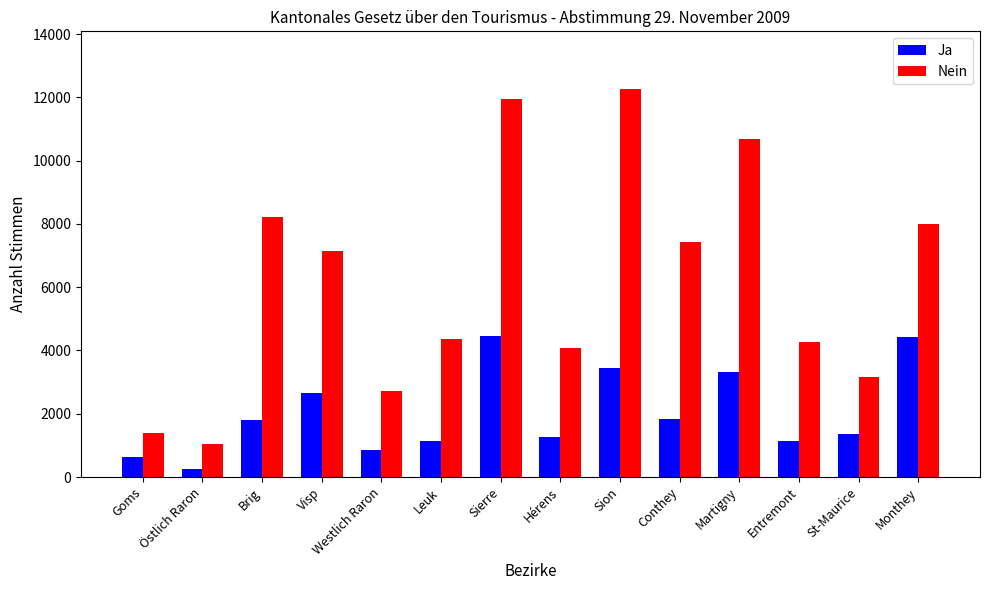

What are all the series names shown in the legend?

Ja, Nein